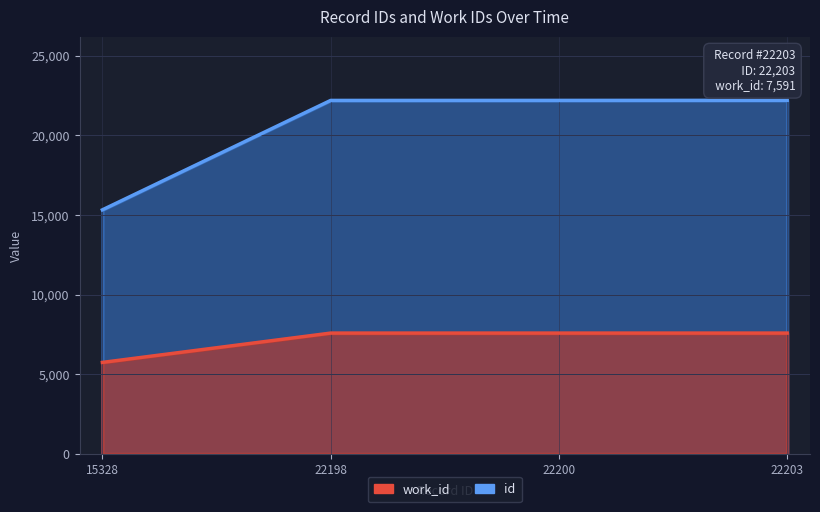

Is the value of id at 22200 greater than the value of work_id at 22203?

Yes